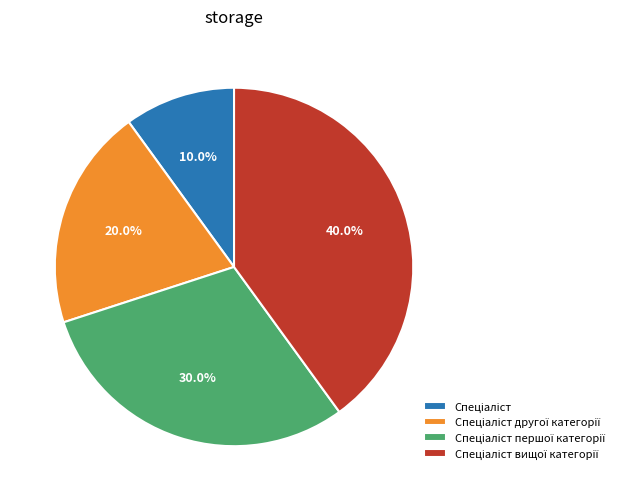

Is there any slice that represents more than half of the pie?

No